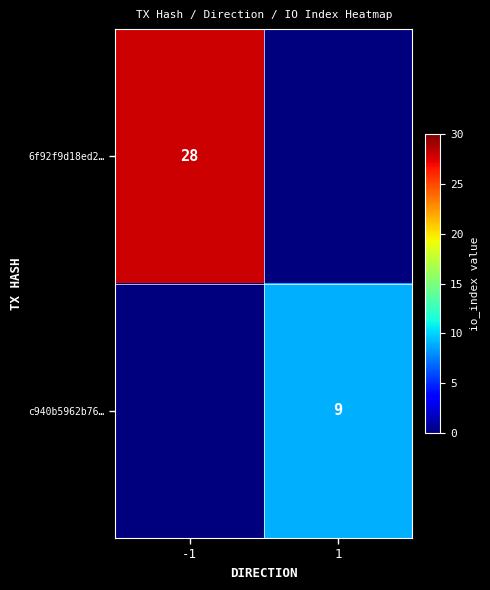

Is the value of 6f92f9d18ed2… at -1 greater than the value of c940b5962b76… at 1?

Yes